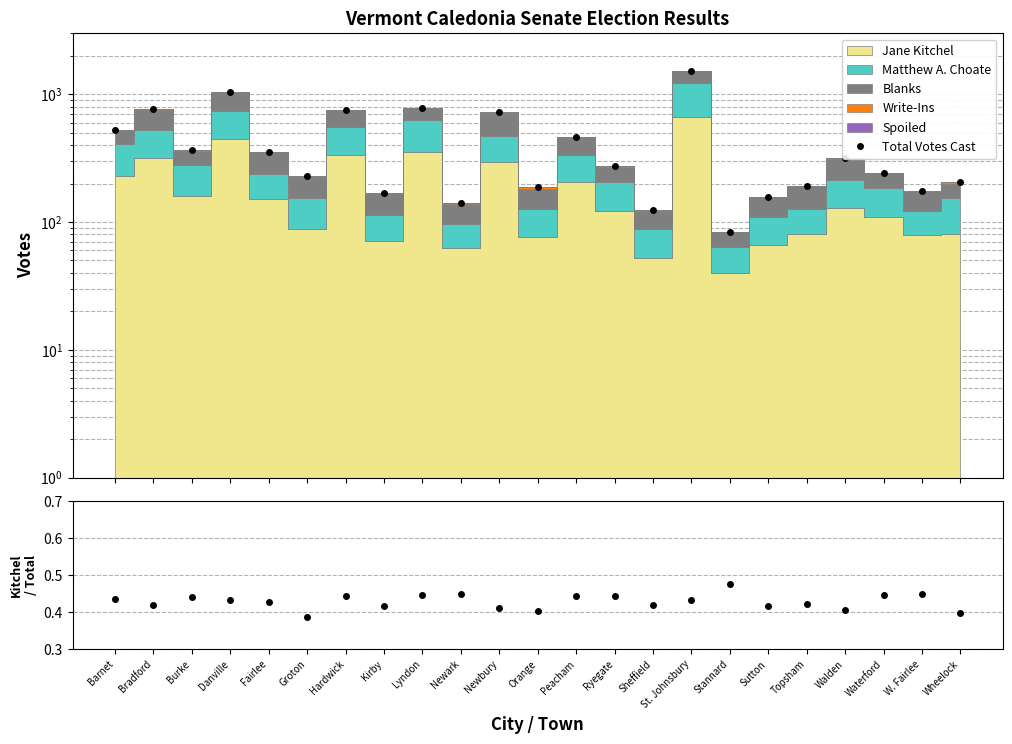

At which category does Kitchel / Total reach its first local peak?

Burke